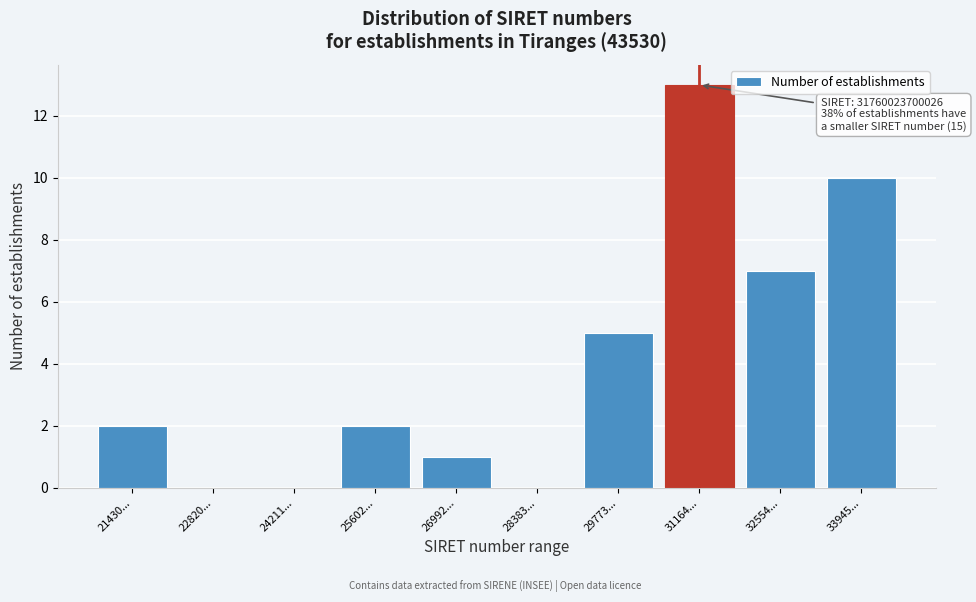

Reading left to right, extract all data points from this chart.

21430...=2	22820...=0	24211...=0	25602...=2	26992...=1	28383...=0	29773...=5	31164...=13	32554...=7	33945...=10